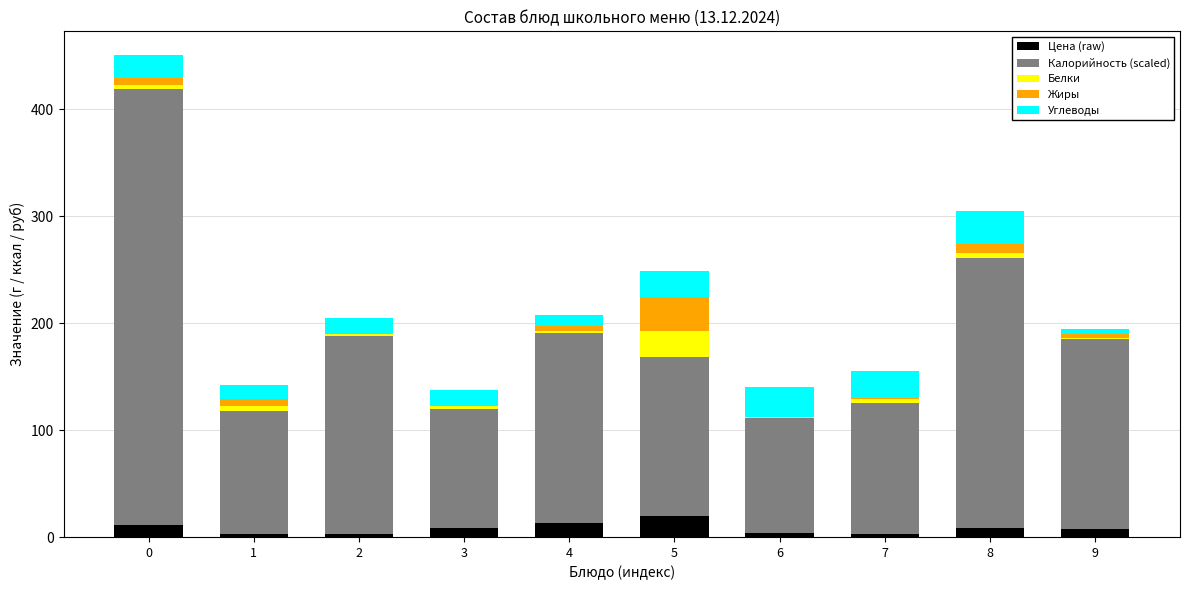

How many values in the Цена (raw) series exceed 8?

5